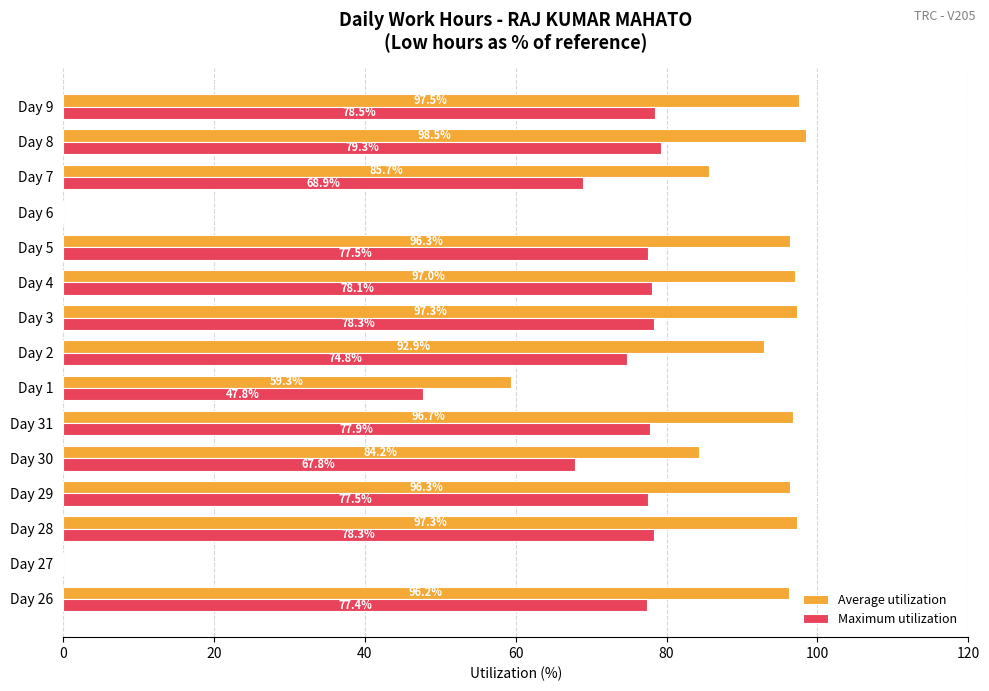

The value of Maximum utilization at Day 8 is 104.6. True or false?

False